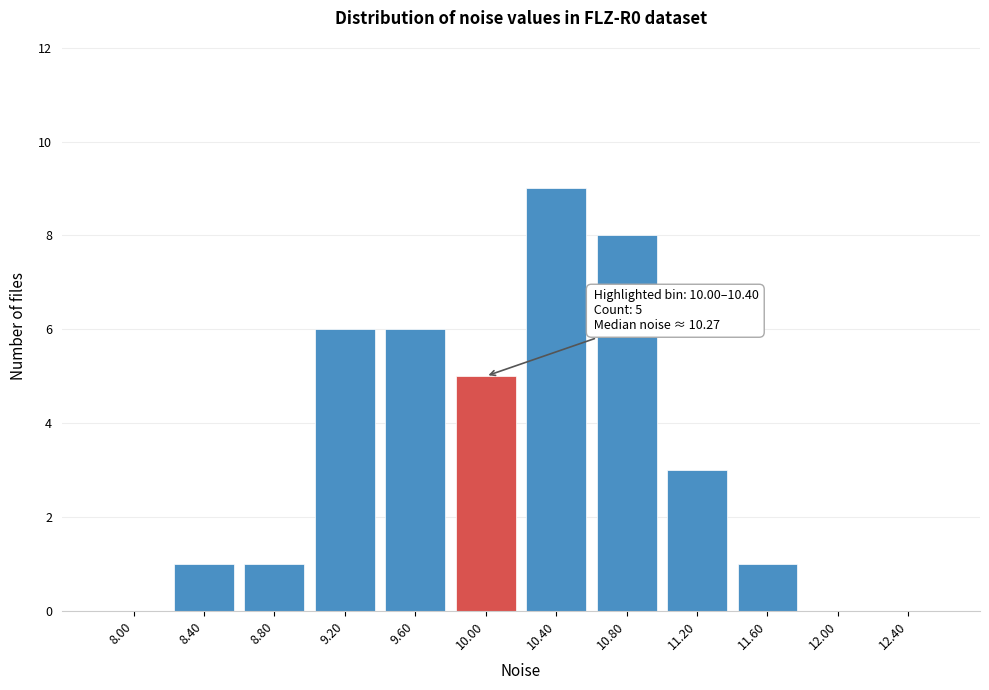

Reading left to right, list all the values displayed in this chart.

8.00=0	8.40=1	8.80=1	9.20=6	9.60=6	10.00=5	10.40=9	10.80=8	11.20=3	11.60=1	12.00=0	12.40=0